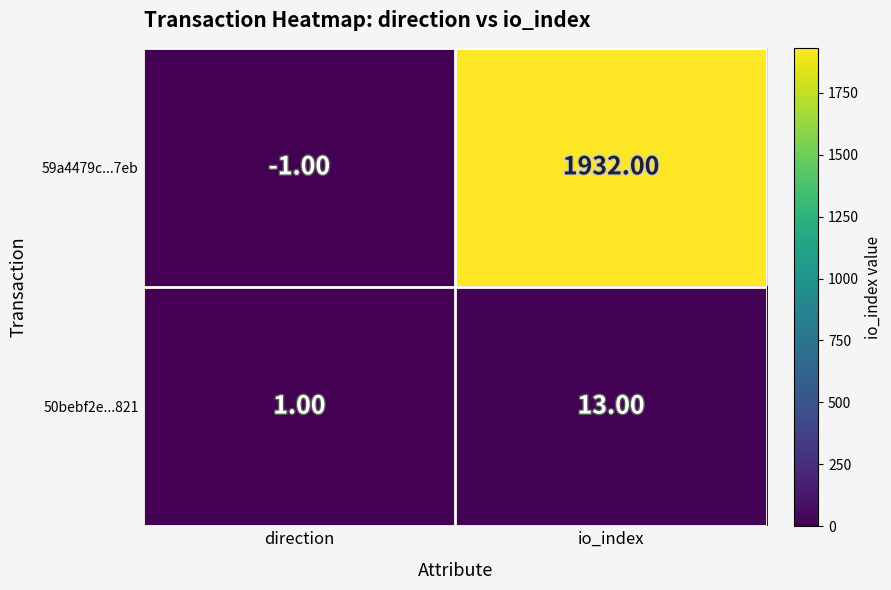

What is the difference between the 50bebf2e...821 values at io_index and direction?

12